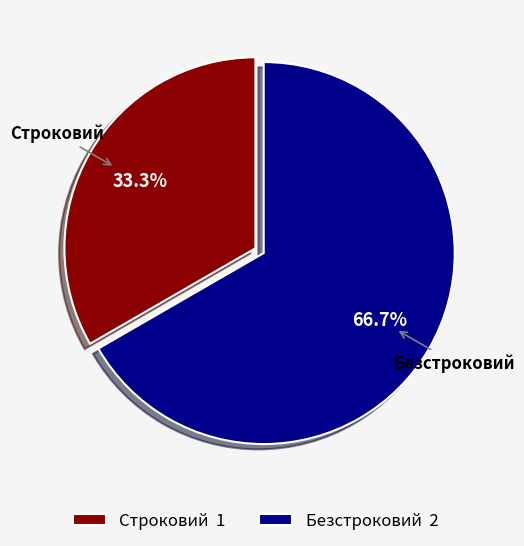

To the nearest percent, what percentage of the pie is Строковий?

33%